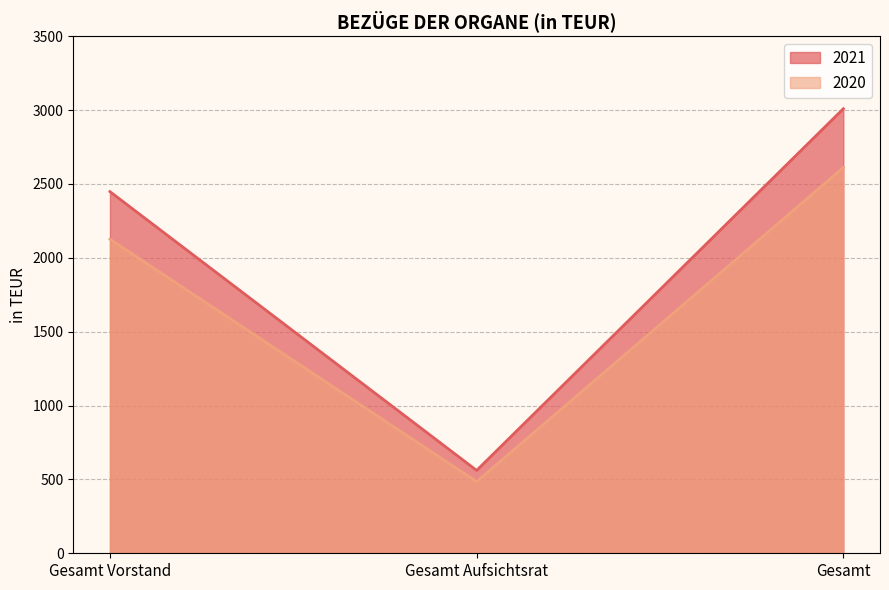

Reading left to right, what are all the values shown in this chart?

2021: Gesamt Vorstand=2448	Gesamt Aufsichtsrat=561	Gesamt=3009
2020: Gesamt Vorstand=2126	Gesamt Aufsichtsrat=485	Gesamt=2611